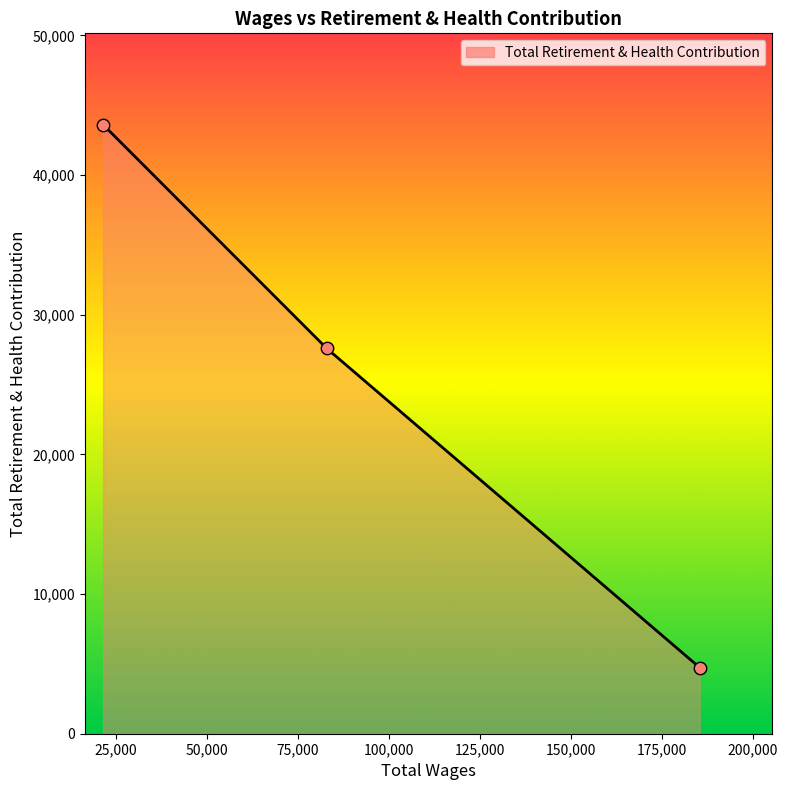

What is the smallest value displayed?

4738